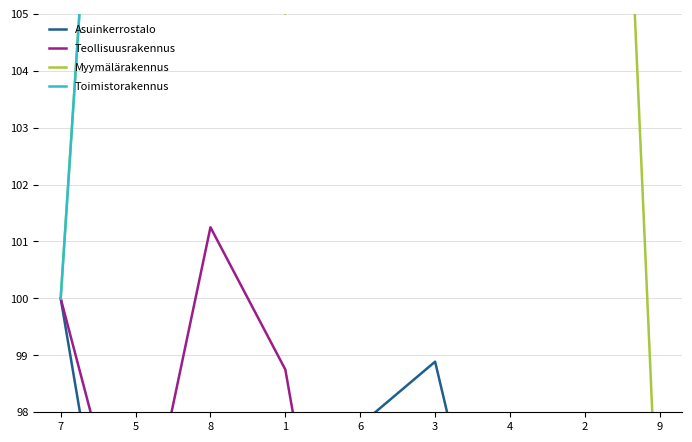

What are all the series names shown in the legend?

Asuinkerrostalo, Teollisuusrakennus, Myymälärakennus, Toimistorakennus